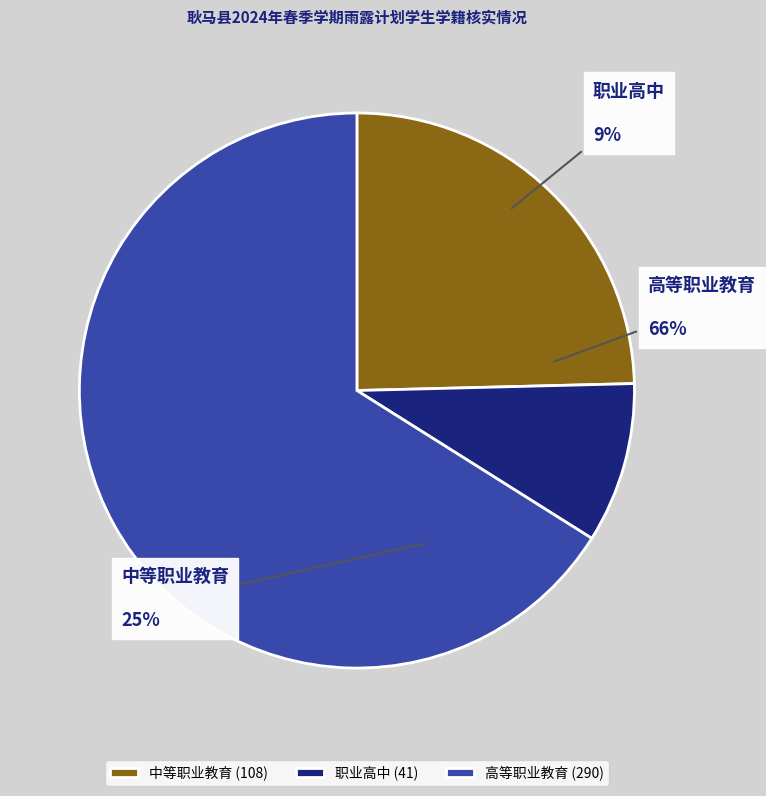

To the nearest percent, what is the difference between the largest and smallest slice percentages?

57%